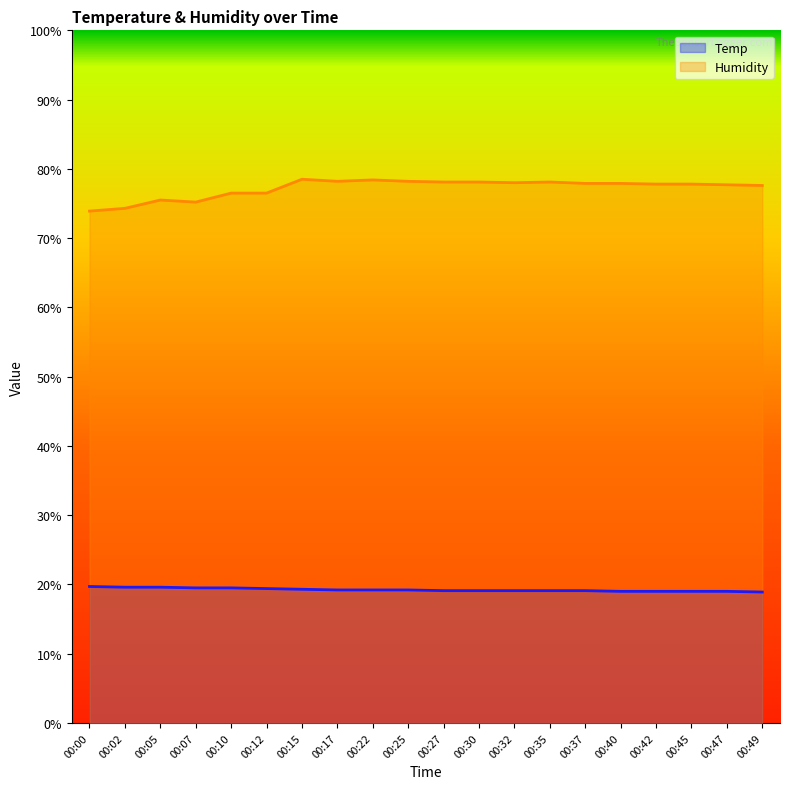

Reading left to right, extract all data points from this chart.

Temp: 19.7	19.6	19.6	19.5	19.5	19.4	19.3	19.2	19.2	19.2	19.1	19.1	19.1	19.1	19.1	19.0	19.0	19.0	19.0	18.9
Humidity: 73.9	74.3	75.5	75.2	76.5	76.5	78.5	78.2	78.4	78.2	78.1	78.1	78.0	78.1	77.9	77.9	77.8	77.8	77.7	77.6